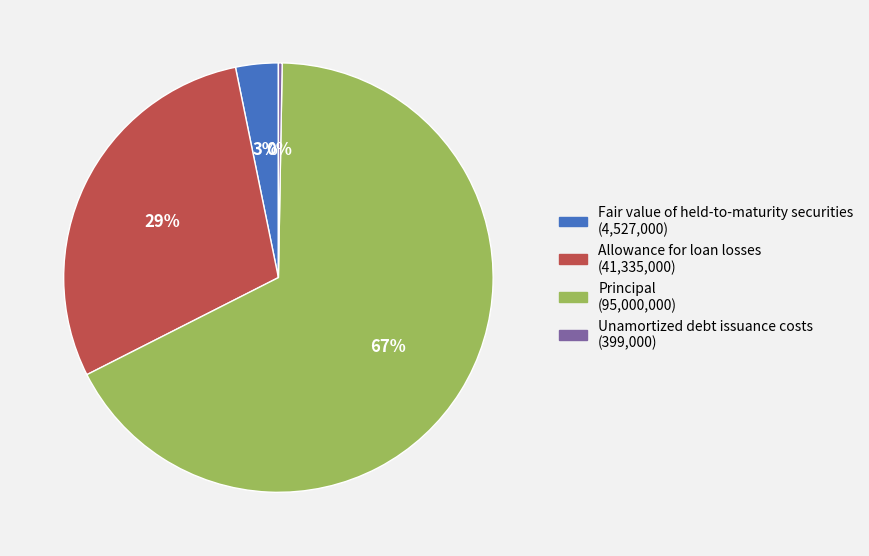

Which has a higher value, Allowance for loan losses or Principal?

Principal